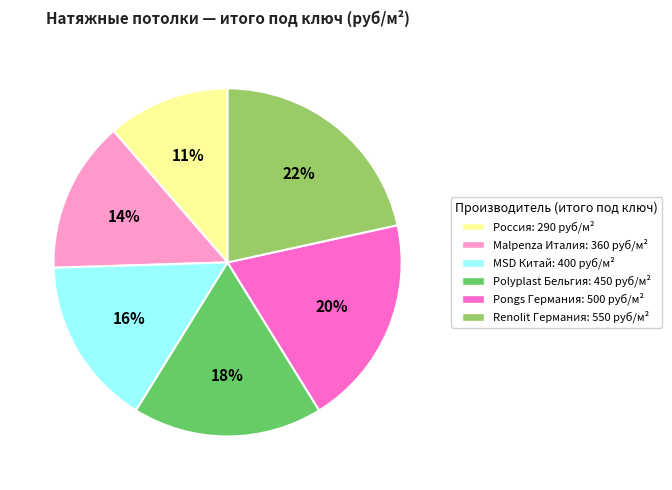

The Renolit Германия slice represents 9% of the pie. True or false?

False